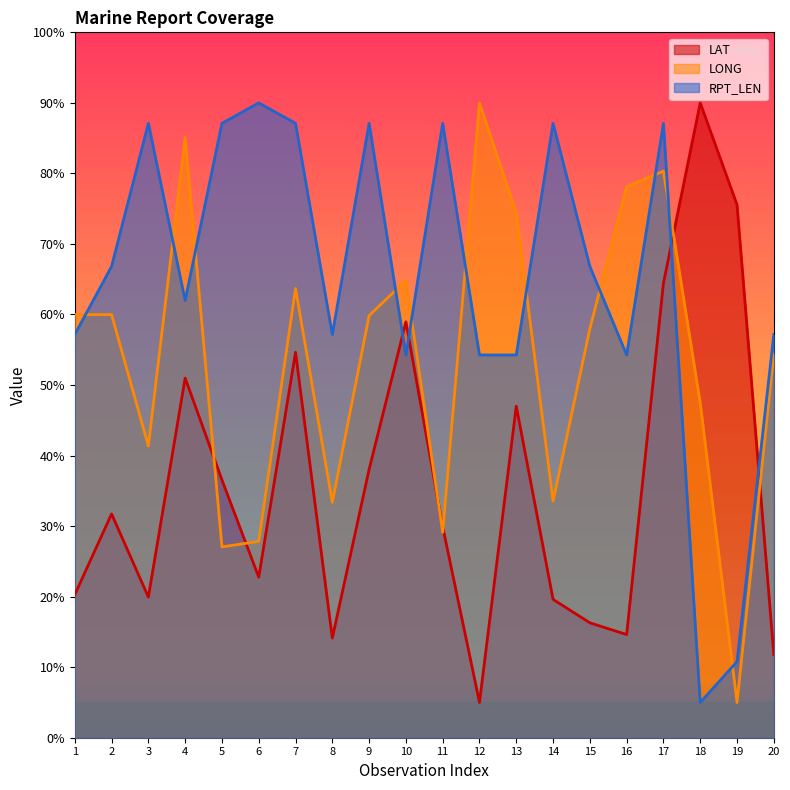

Rank the categories by RPT_LEN value from highest to lowest.

6, 3, 5, 7, 9, 11, 14, 17, 2, 15, 4, 1, 8, 20, 10, 12, 13, 16, 19, 18